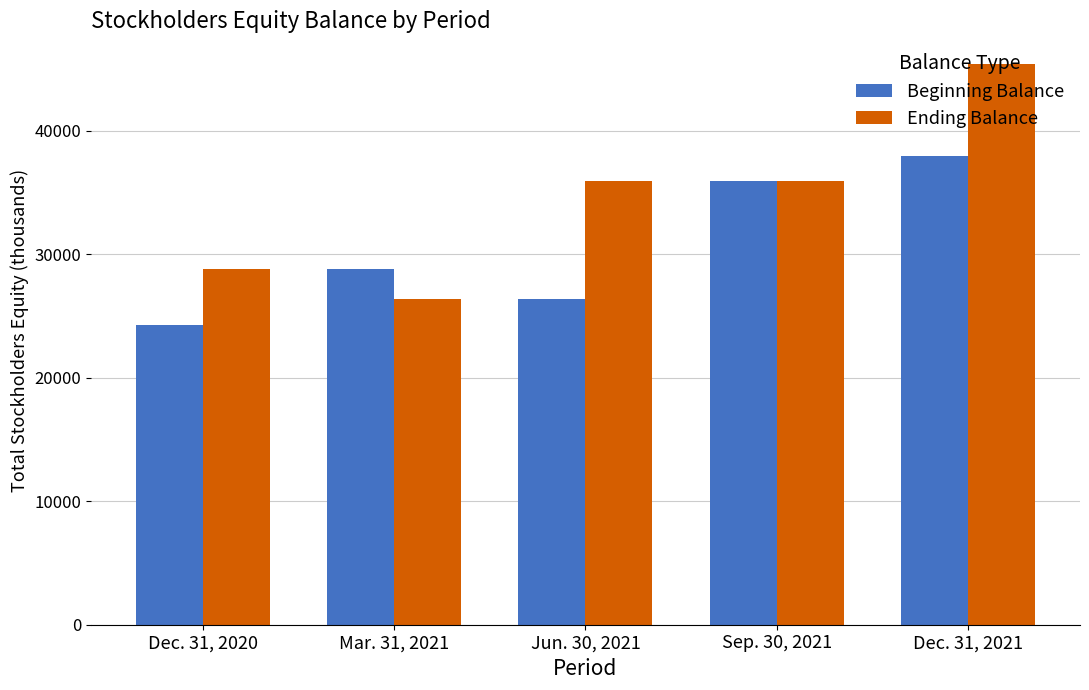

Is it true that Beginning Balance equals 16346 at Dec. 31, 2021?

False